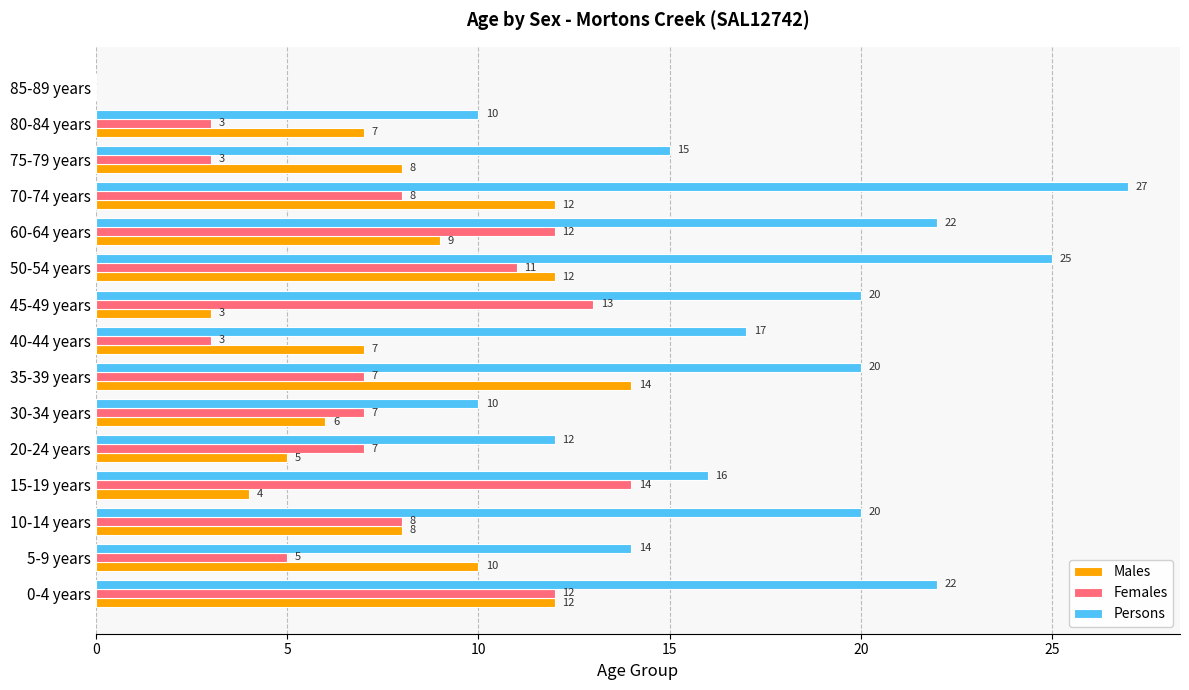

Is the value of Persons at 5-9 years greater than the value of Females at 60-64 years?

Yes